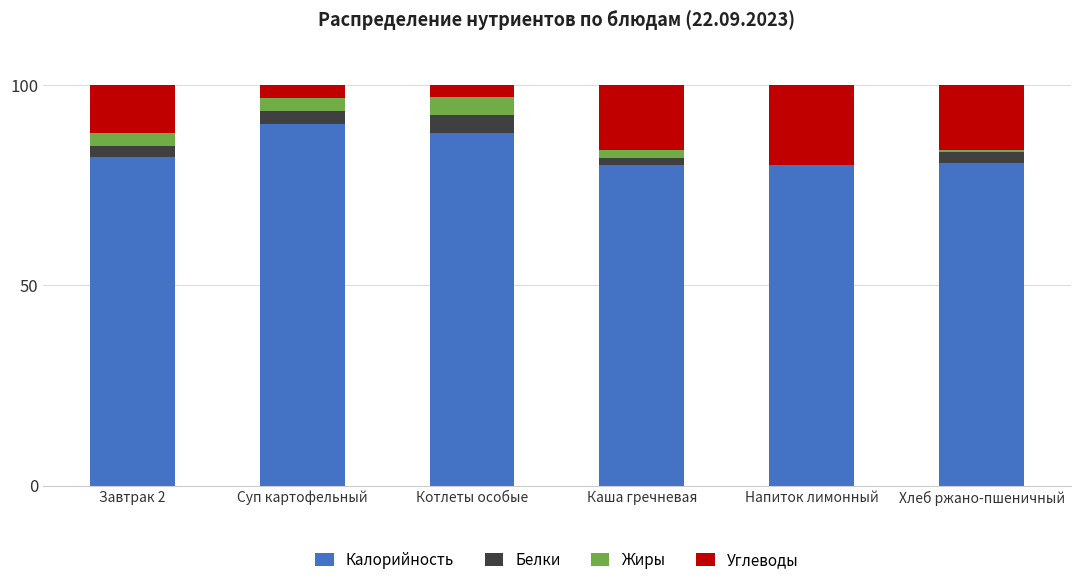

How many distinct data groups are displayed?

4